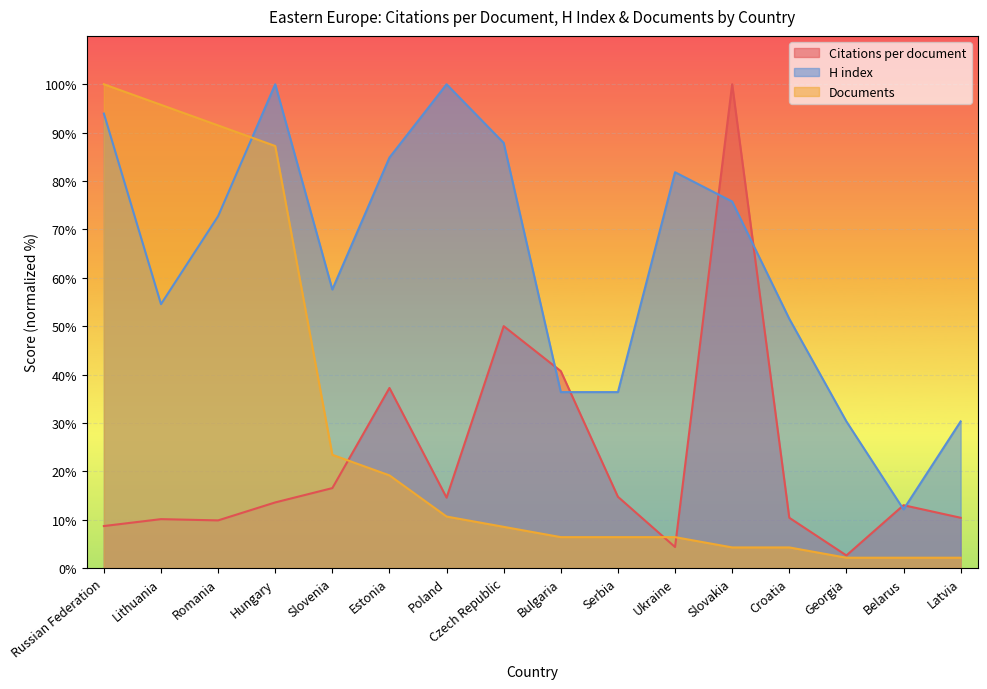

What is the label of the 8th point from the left?

Czech Republic